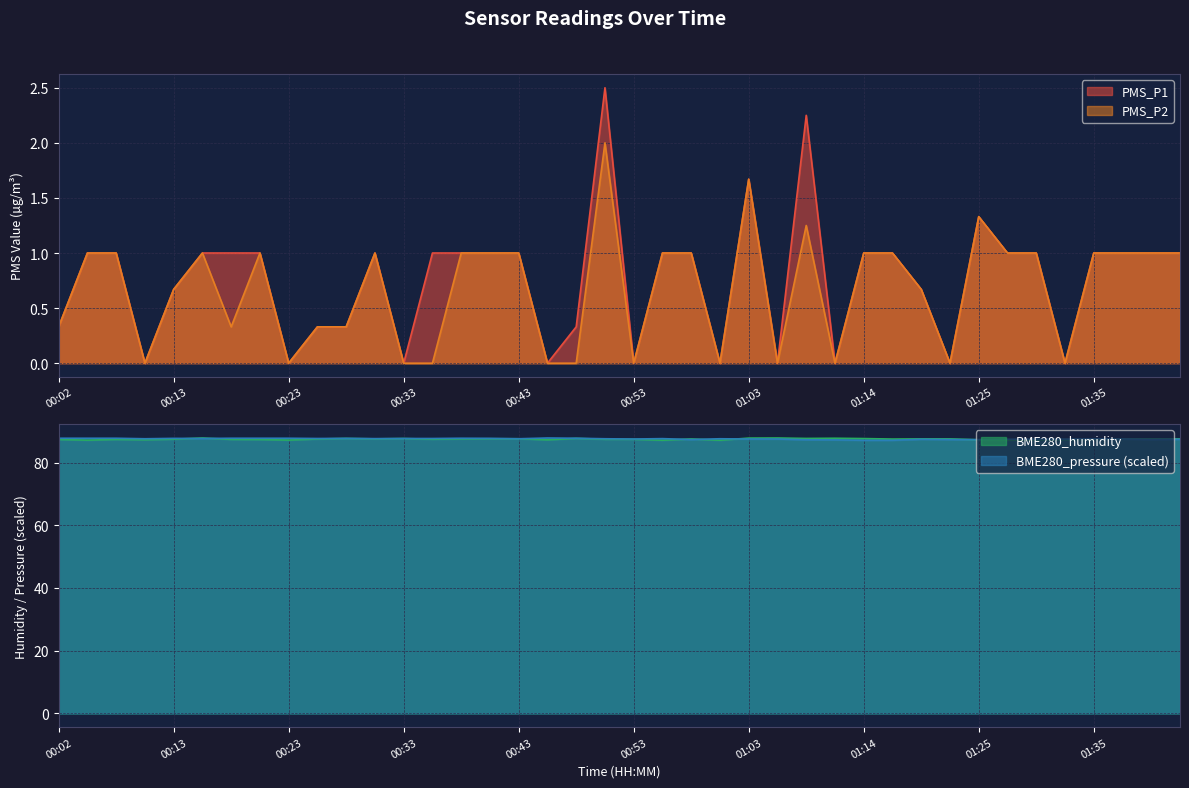

What is the sum of all PMS_P1 values?

30.4